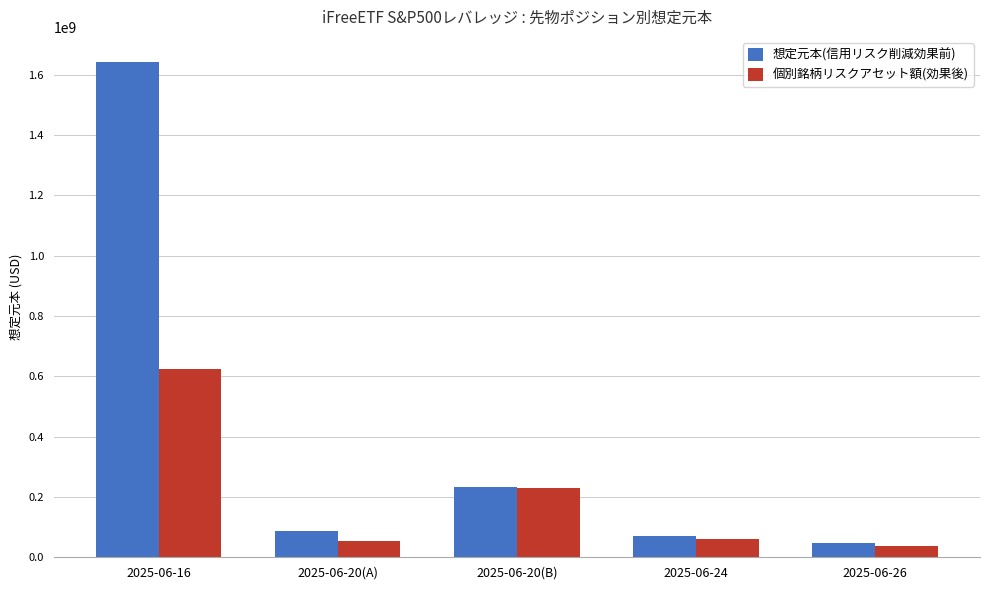

At which label does 個別銘柄リスクアセット額(効果後) first exceed 62109826?

2025-06-16